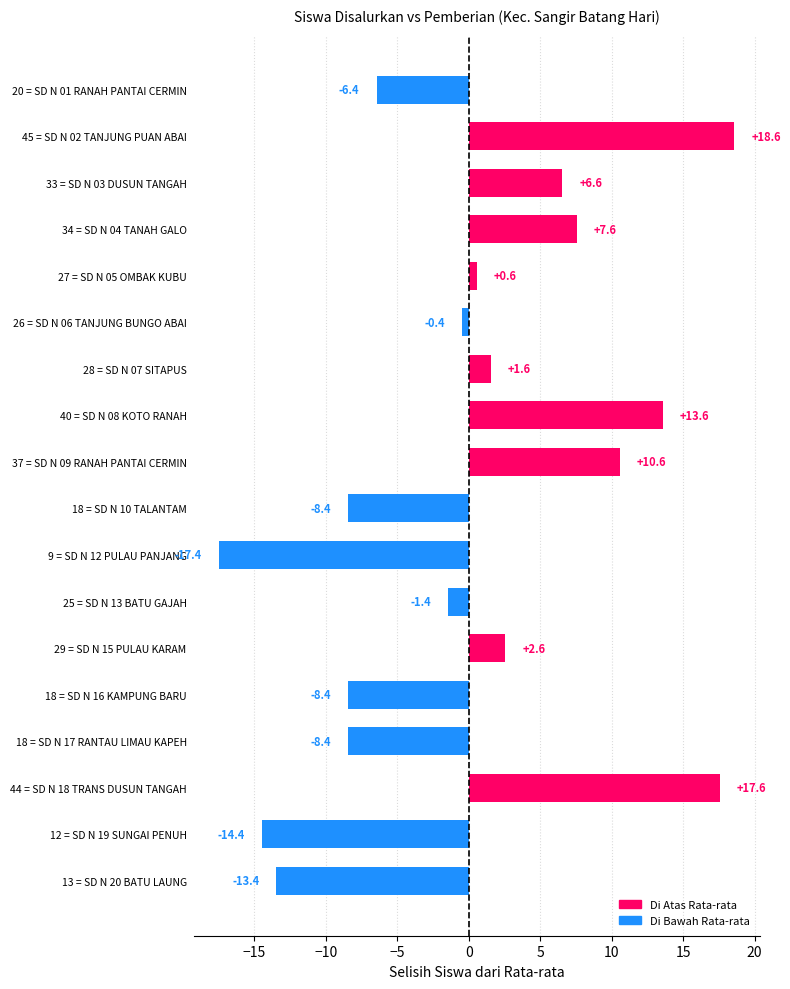

What position from the bottom is 13 = SD N 20 BATU LAUNG?

1